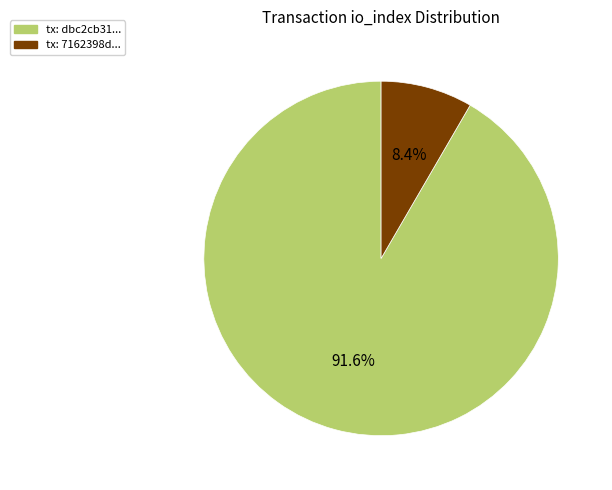

What is the largest slice in the pie chart?

tx: dbc2cb31...